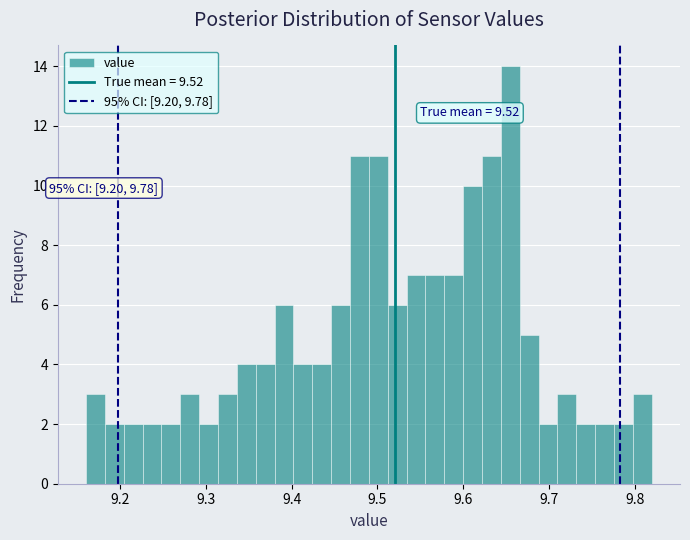

Read against the x-axis, roughly where is the centre of the tallest bar?

9.66